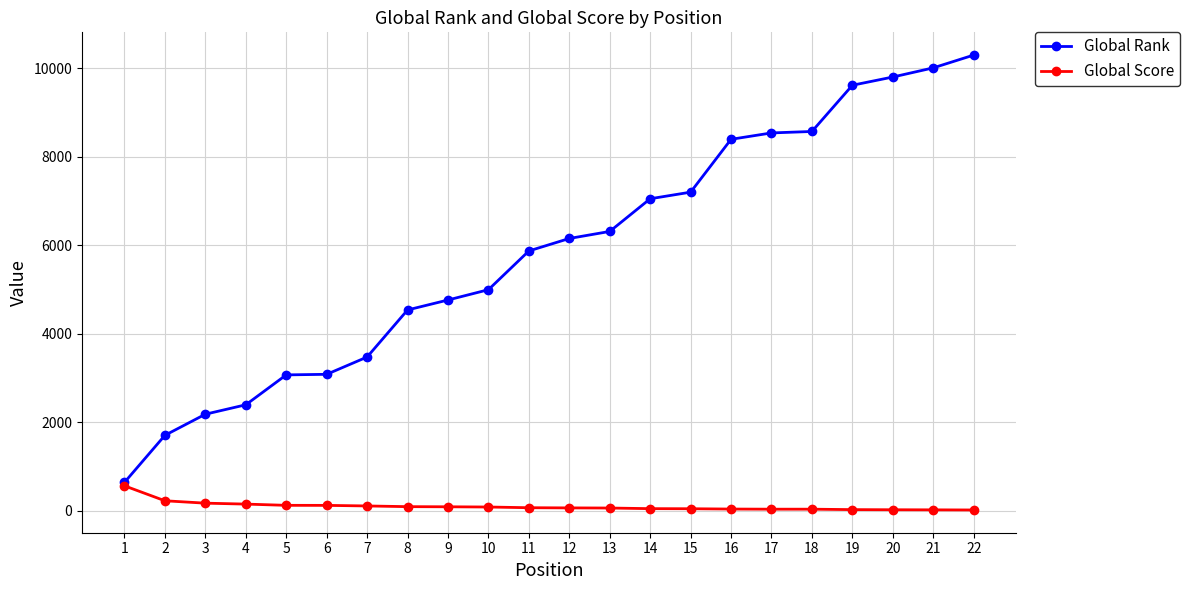

How many categories are shown in the chart?

22